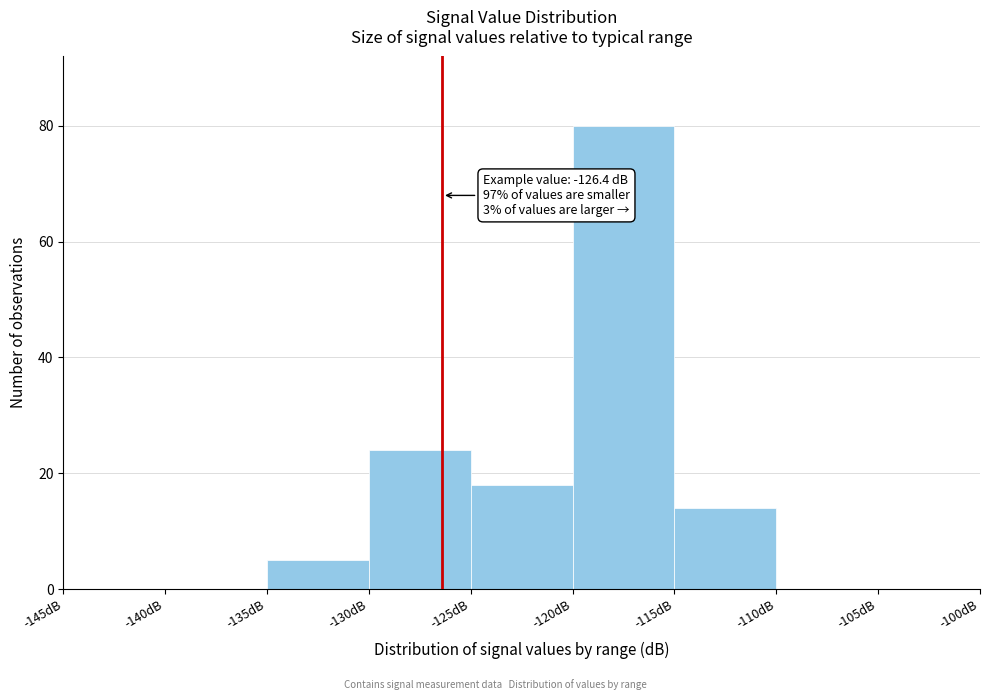

Which range on the x-axis has the tallest bar?

-120 to -115